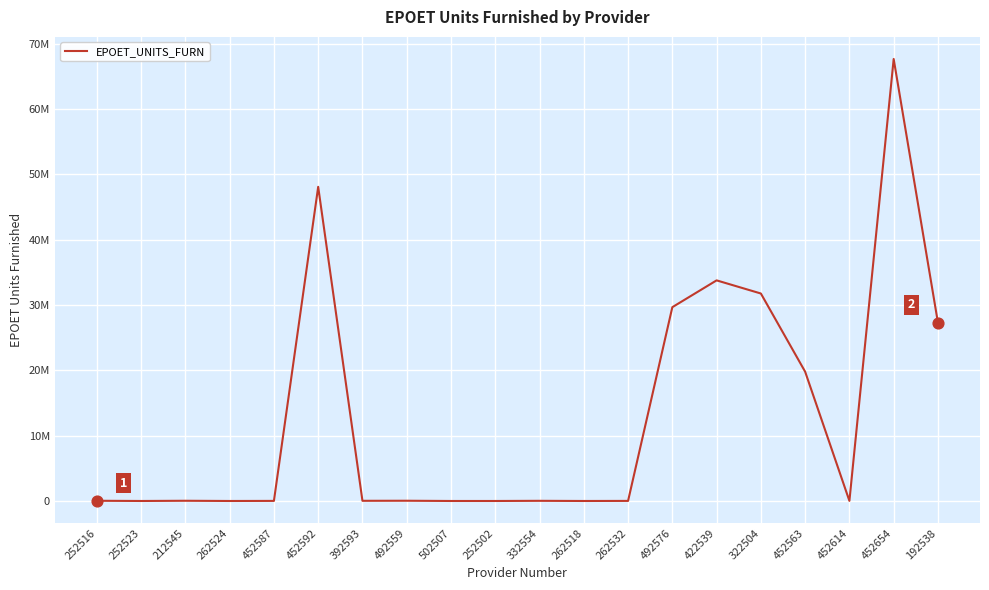

Which has a higher value, 452654 or 452587?

452654